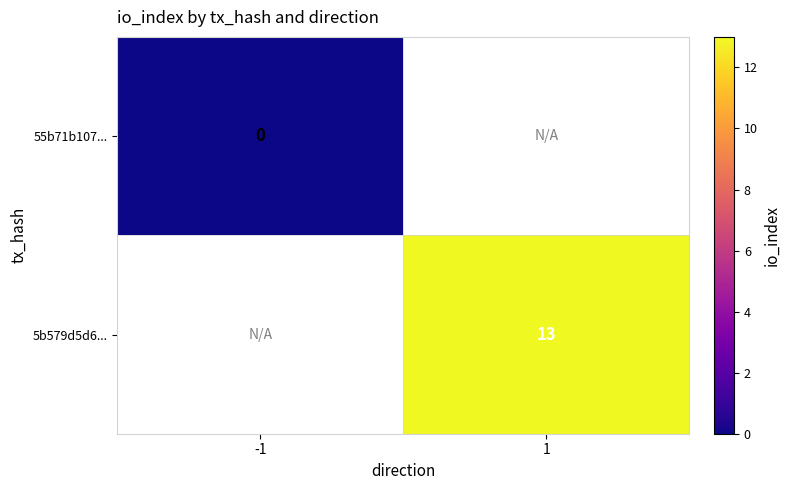

Is the value of 5b579d5d6... at 1 greater than the value of 55b71b107... at -1?

Yes